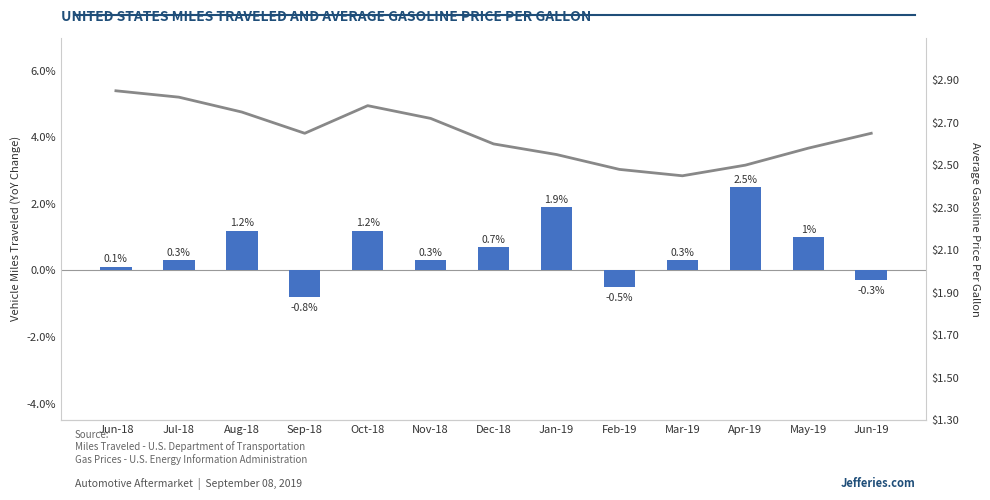

What is the total value across all series at Jul-18?

3.1